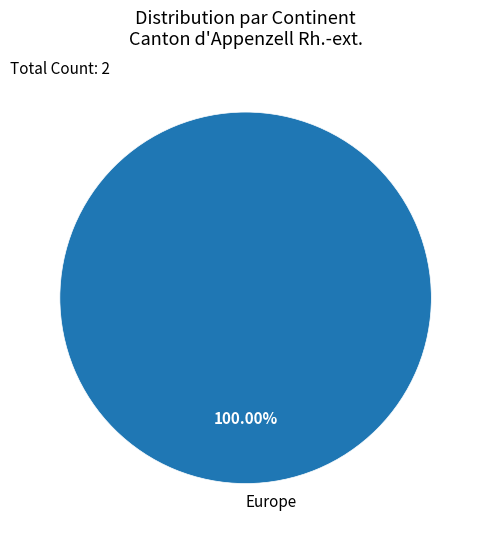

Which category accounts for the majority?

Europe